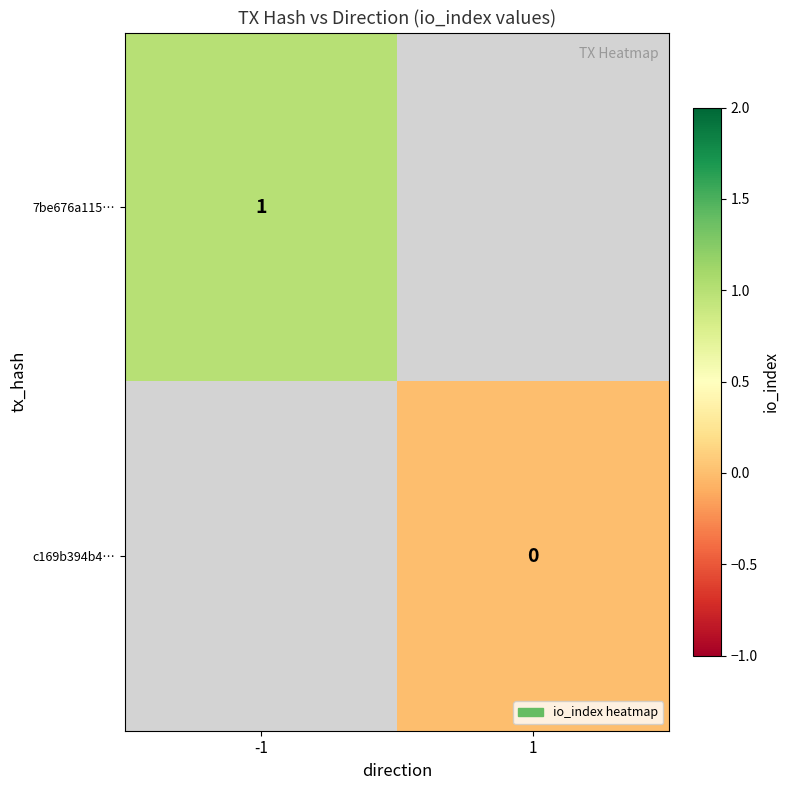

True or false: 7be676a115… has a value of 0 at -1.

False